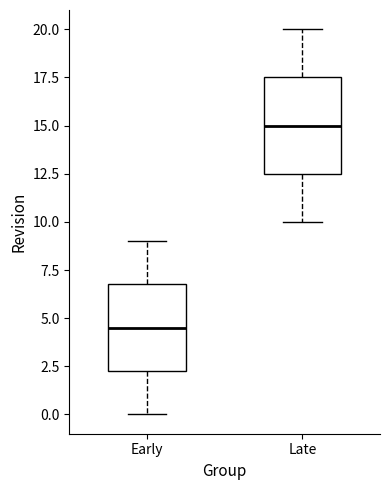

Reading left to right, read every box against the y-axis: the position of its median line, the range the box covers, and the ends of its whiskers. The values are not printed on the chart, so give them approximately, as read against the axis.

Early: median 4.5, box 2.5 to 7.0, whiskers 0.0 to 9.0
Late: median 15.0, box 12.5 to 17.5, whiskers 10.0 to 20.0